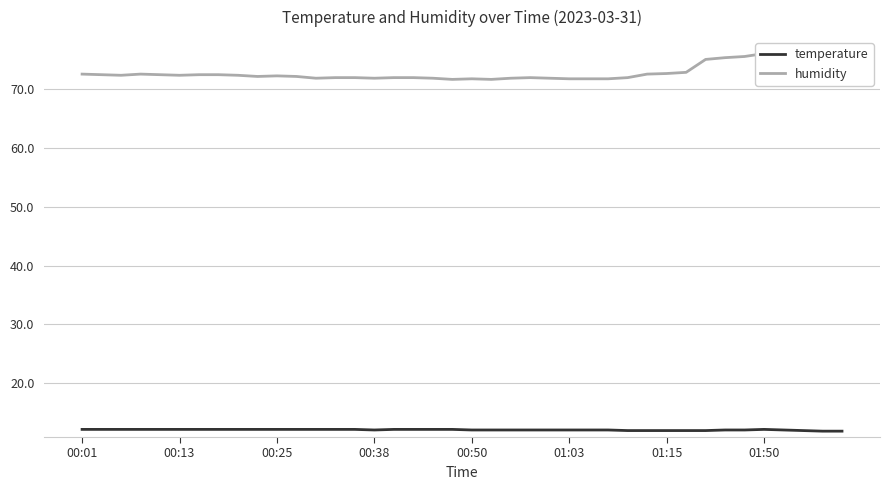

What are all the series names shown in the legend?

temperature, humidity